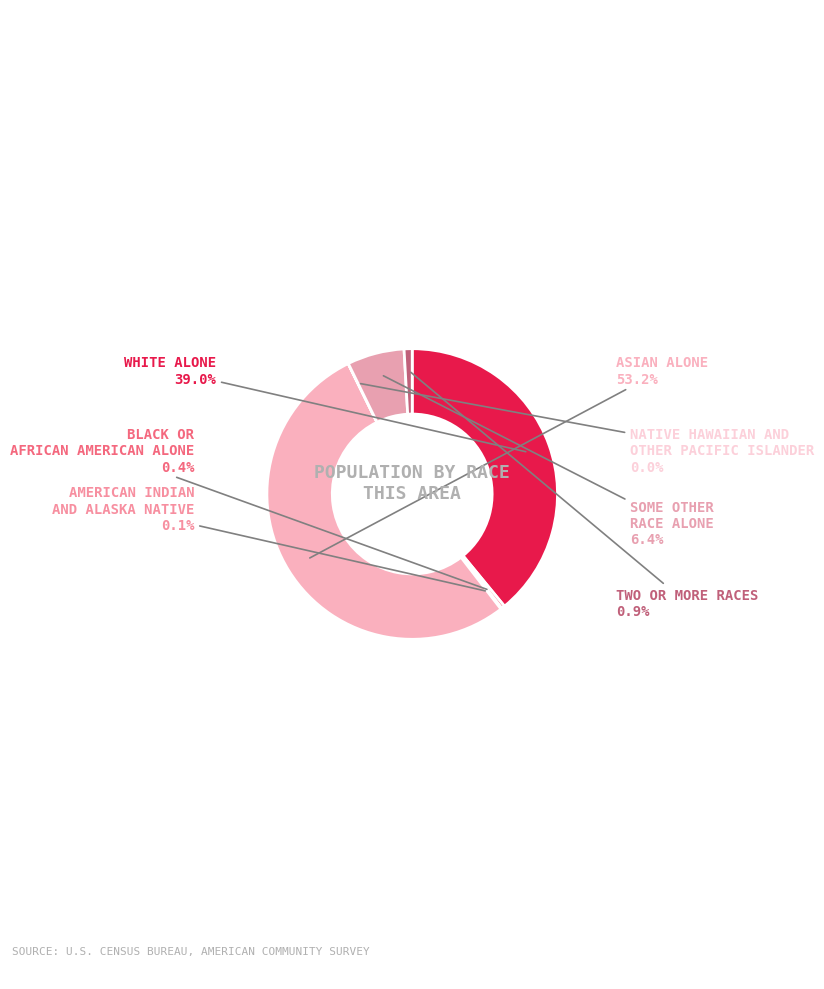

To the nearest percent, what is the difference between the largest and smallest slice percentages?

53%